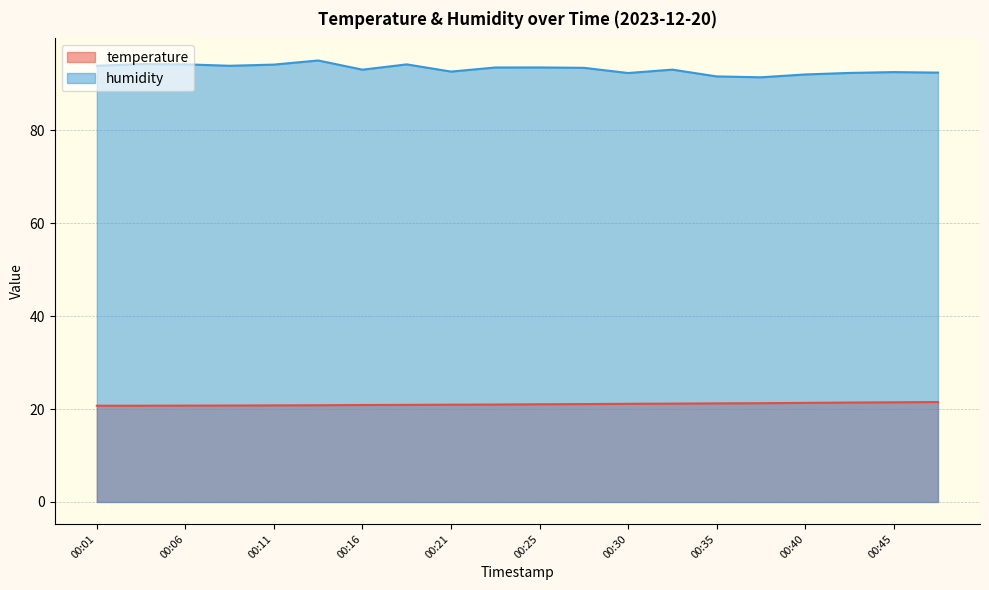

Rank the series by their maximum value, from highest to lowest.

humidity, temperature